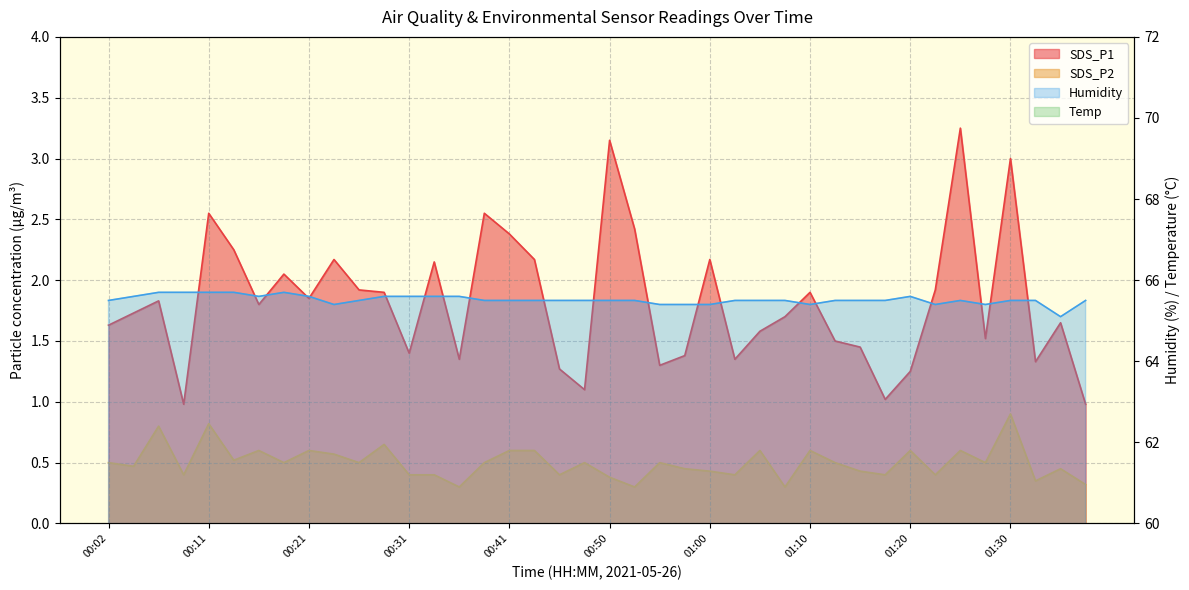

What value does the Humidity series have at 00:19?

65.7